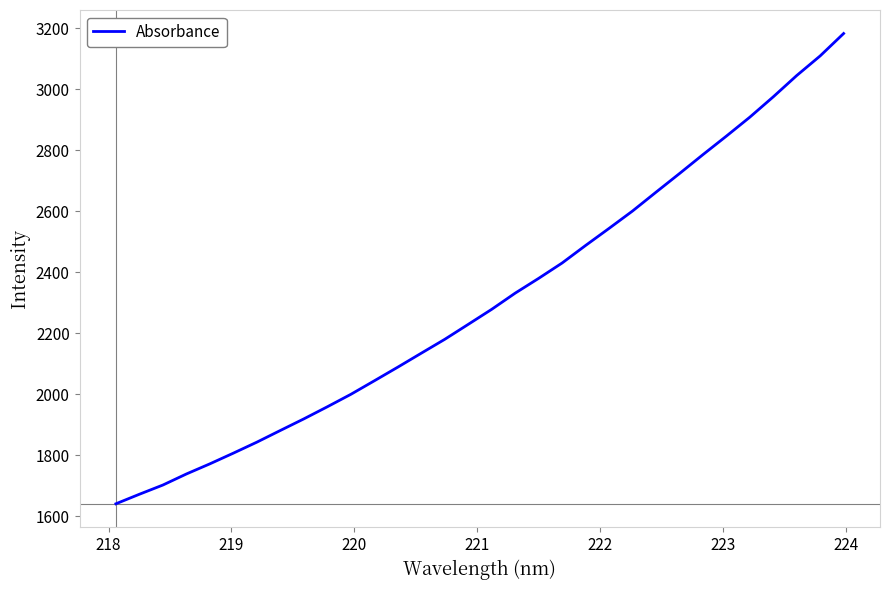

What is the sum of all values?

73916.7